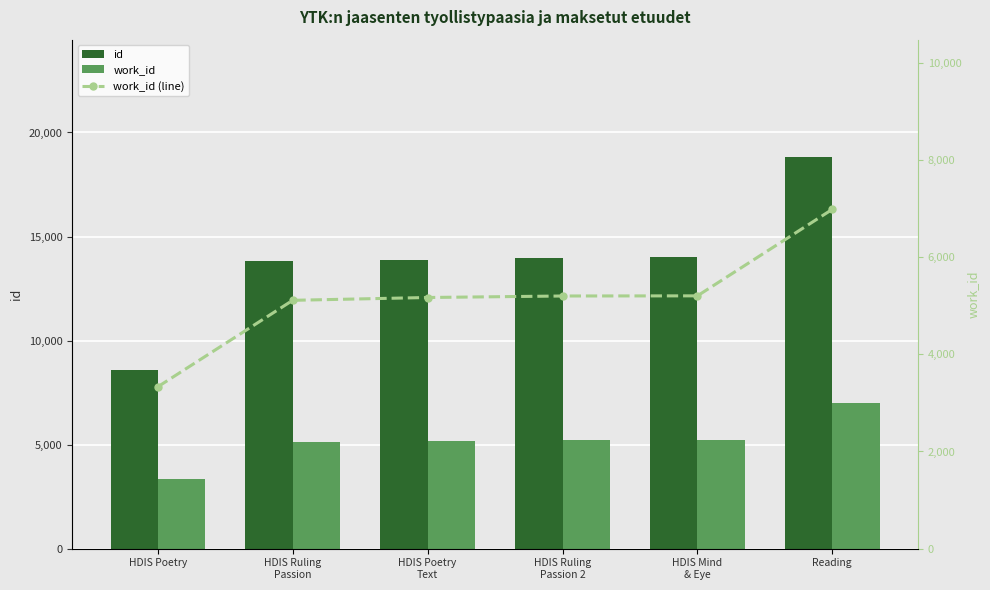

True or false: work_id (line) has a value of 5202 at HDIS Mind
& Eye.

True